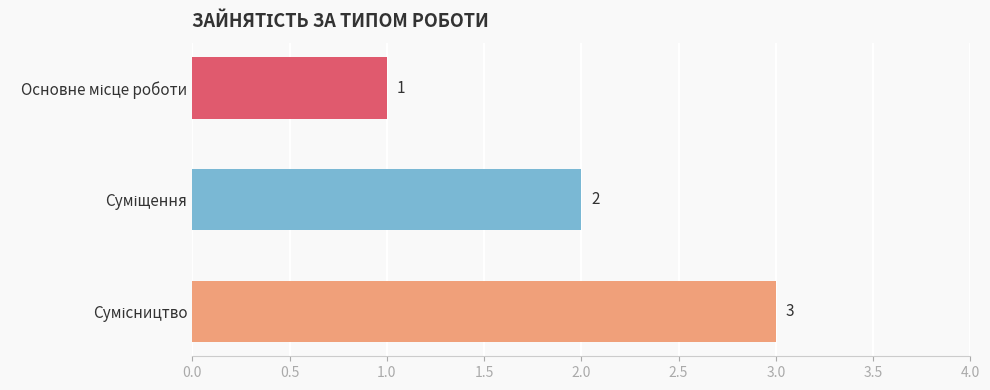

Count the values in the range 1 to 3.

3